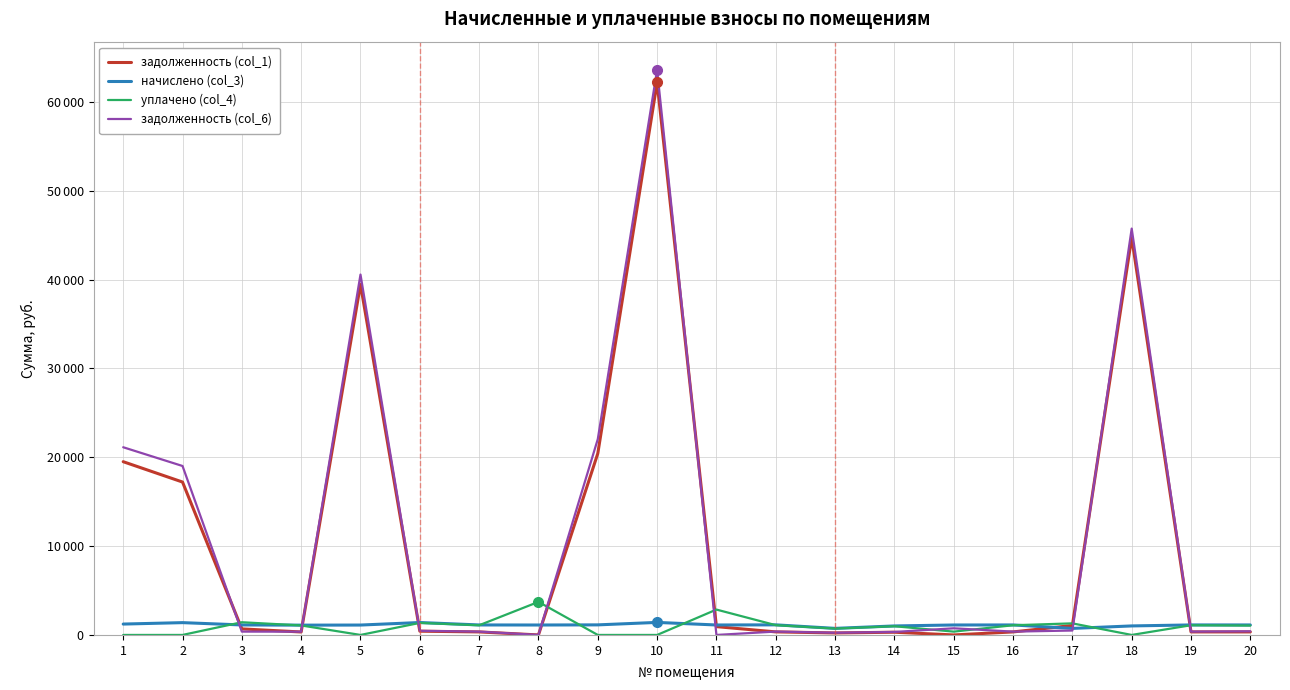

Reading right to left, list all the values displayed in this chart.

задолженность (col_1): 20=340.3	19=341.0	18=44726.1	17=1065.5	16=340.3	15=0.0	14=306.4	13=223.8	12=343.7	11=935.4	10=62189.6	9=20421.4	8=0.4	7=340.3	6=422.9	5=39451.4	4=333.7	3=680.7	2=17211.3	1=19501.7
начислено (col_3): 20=1125.2	19=1127.4	18=1015.1	17=735.5	16=1125.2	15=1120.8	14=1012.9	13=739.9	12=1136.2	11=1120.8	10=1411.5	9=1134.0	8=1118.6	7=1125.2	6=1398.3	5=1114.2	4=1103.2	3=1125.2	2=1385.1	1=1224.3
уплачено (col_4): 20=1055.7	19=1092.6	18=0.0	17=1303.3	16=1091.0	15=373.6	14=981.6	13=717.9	12=1101.1	11=2856.1	10=0.0	9=0.0	8=3722.1	7=1090.5	6=1355.1	5=0.0	4=1069.1	3=1430.8	2=0.0	1=0.0
задолженность (col_6): 20=409.8	19=375.8	18=45741.2	17=496.8	16=374.5	15=747.2	14=337.6	13=249.5	12=378.7	11=0.0	10=63601.1	9=22038.8	8=0.0	7=375.1	6=466.1	5=40565.6	4=367.7	3=375.1	2=19018.0	1=21127.8